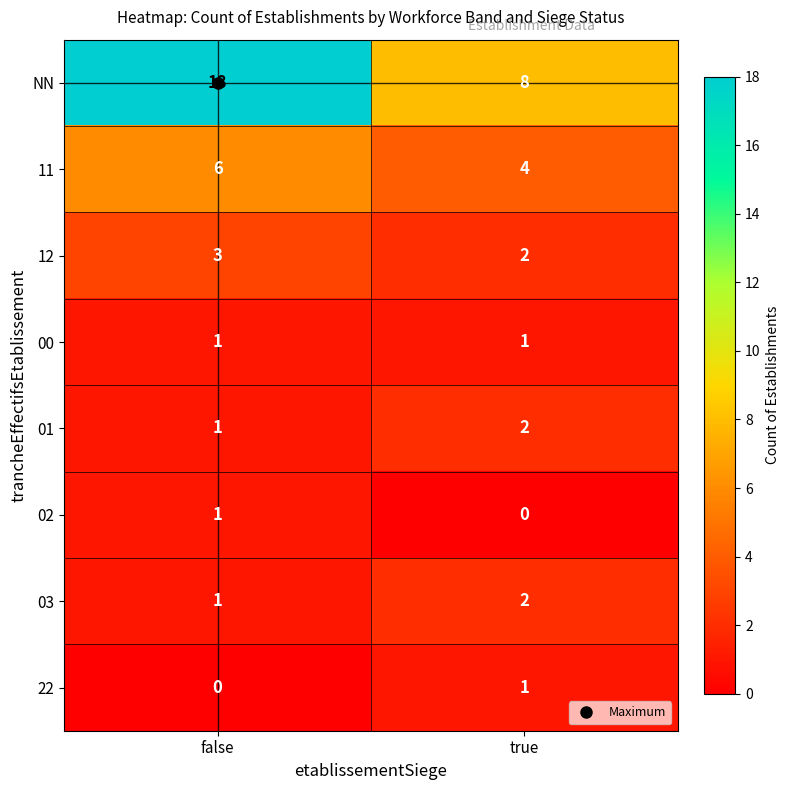

True or false: 22 has a value of 0 at false.

True